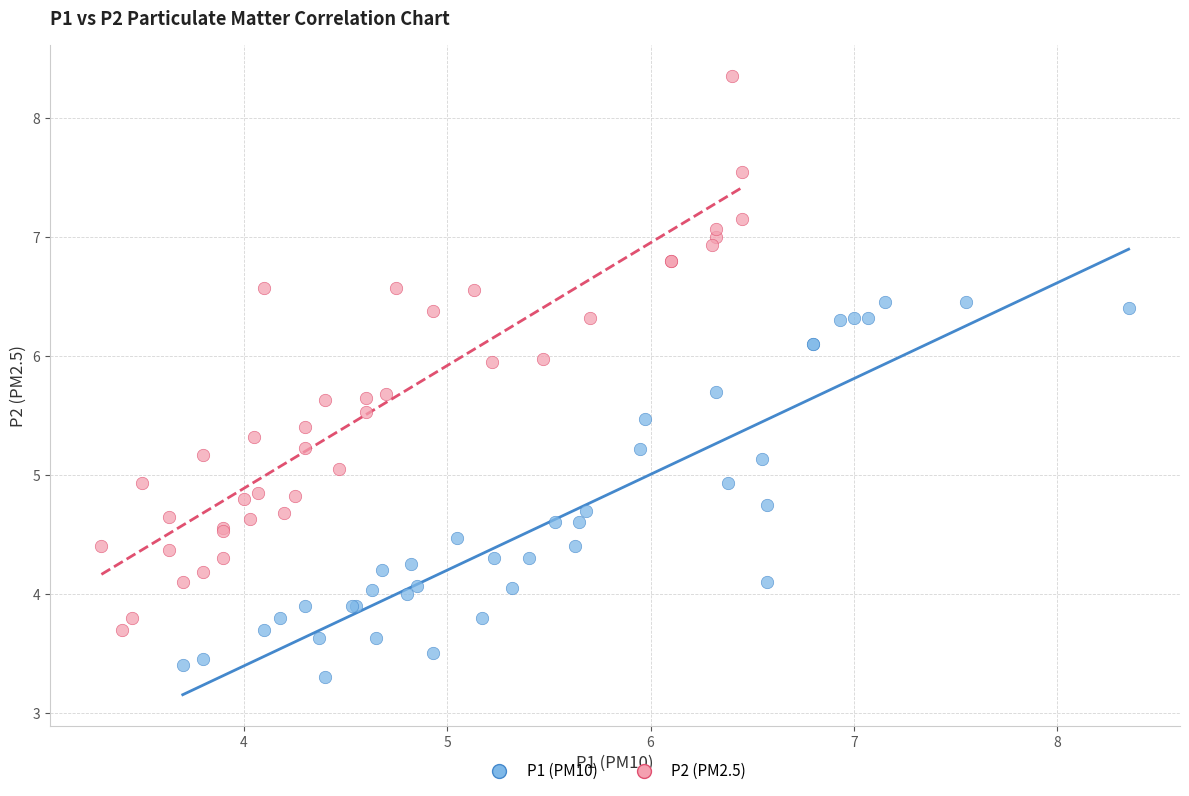

Which series reaches the minimum Y coordinate?

P1 (PM10)